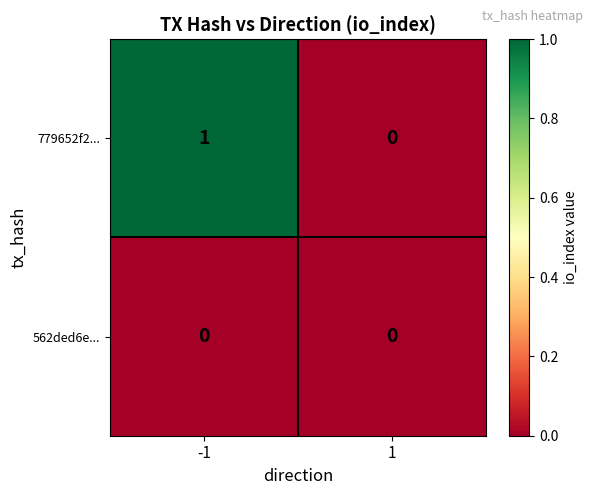

The value of 779652f2... at 1 is 1. True or false?

False